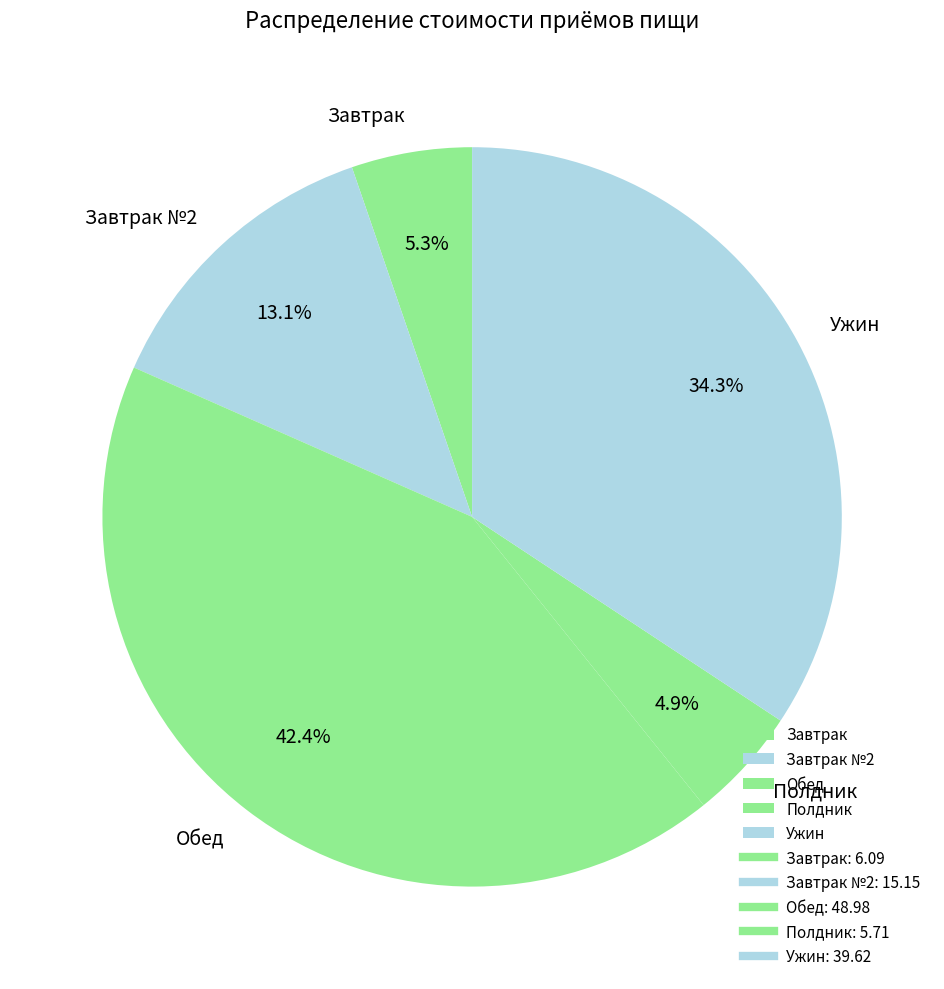

How much of the chart is everything except Ужин?

65.7%